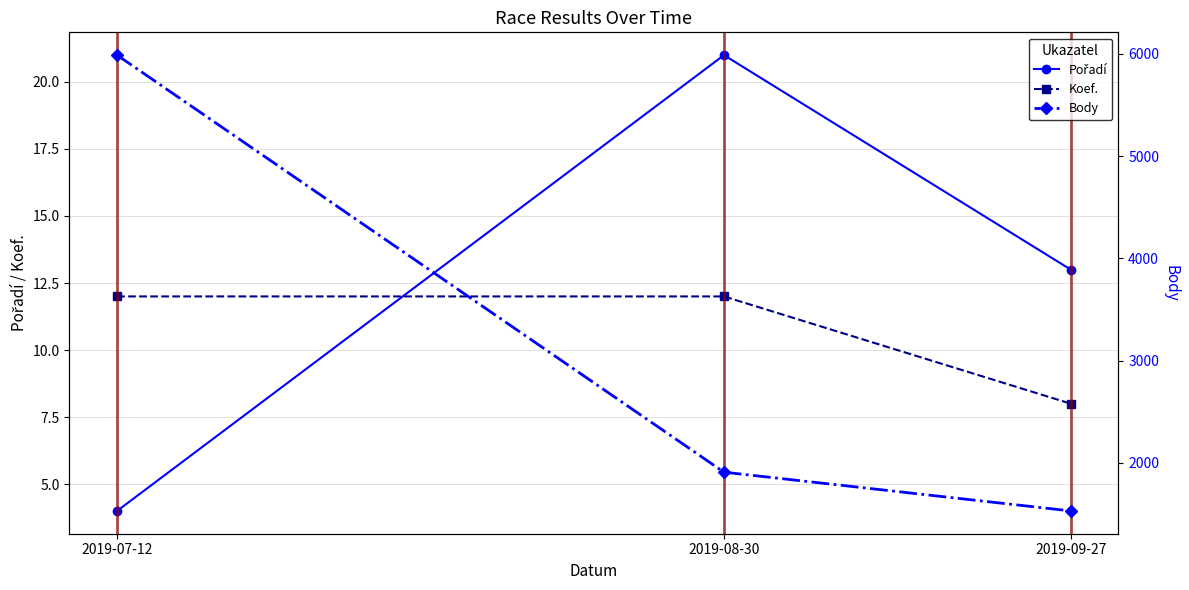

Reading left to right, list all the values displayed in this chart.

Pořadí: 4	21	13
Koef.: 12	12	8
Body: 5987	1908	1529